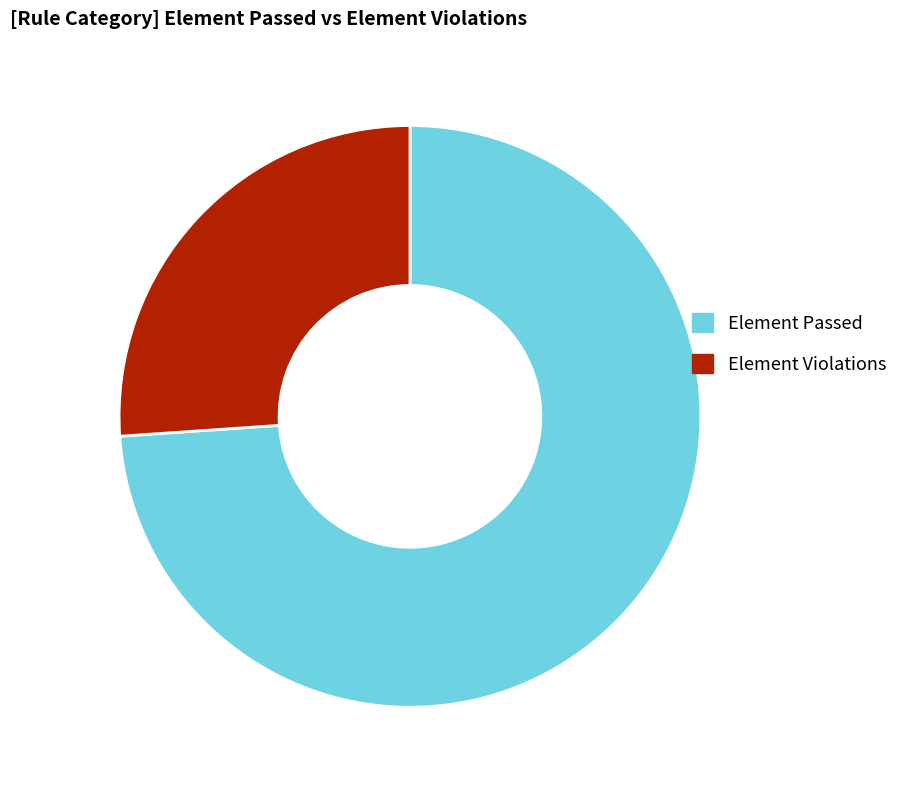

What is the majority slice?

Element Passed